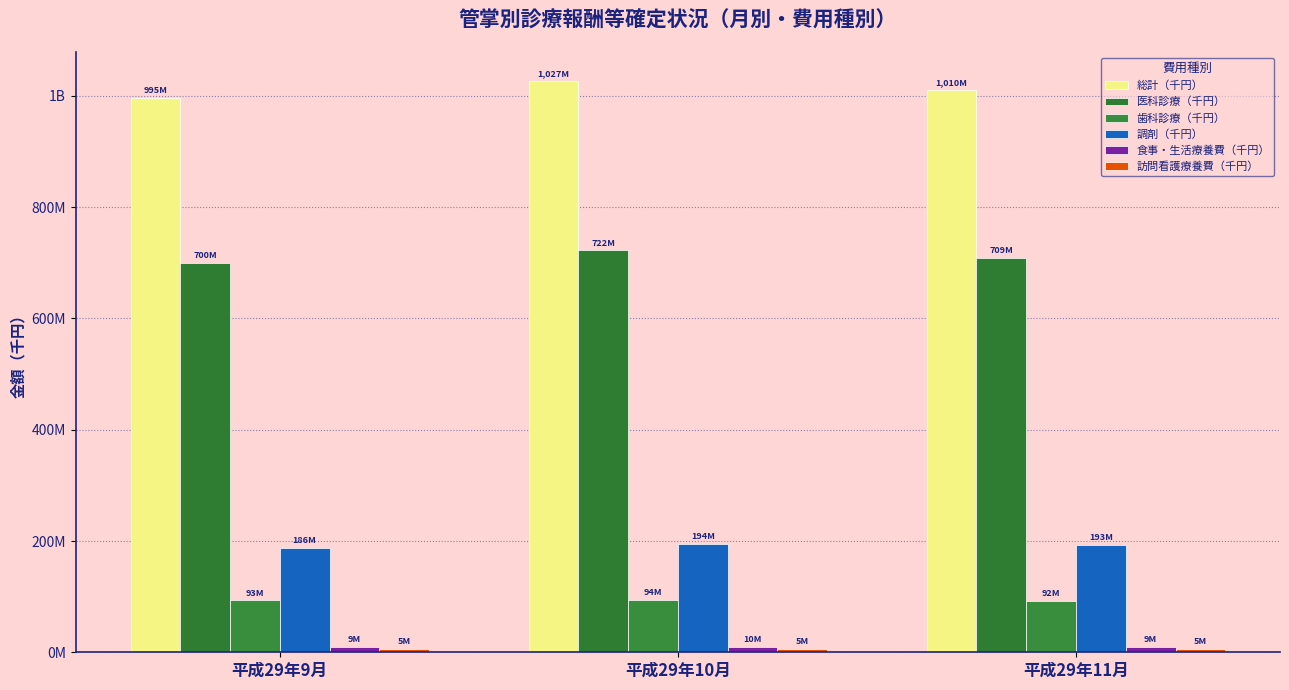

Are the bars grouped side by side (vs. stacked)?

Yes